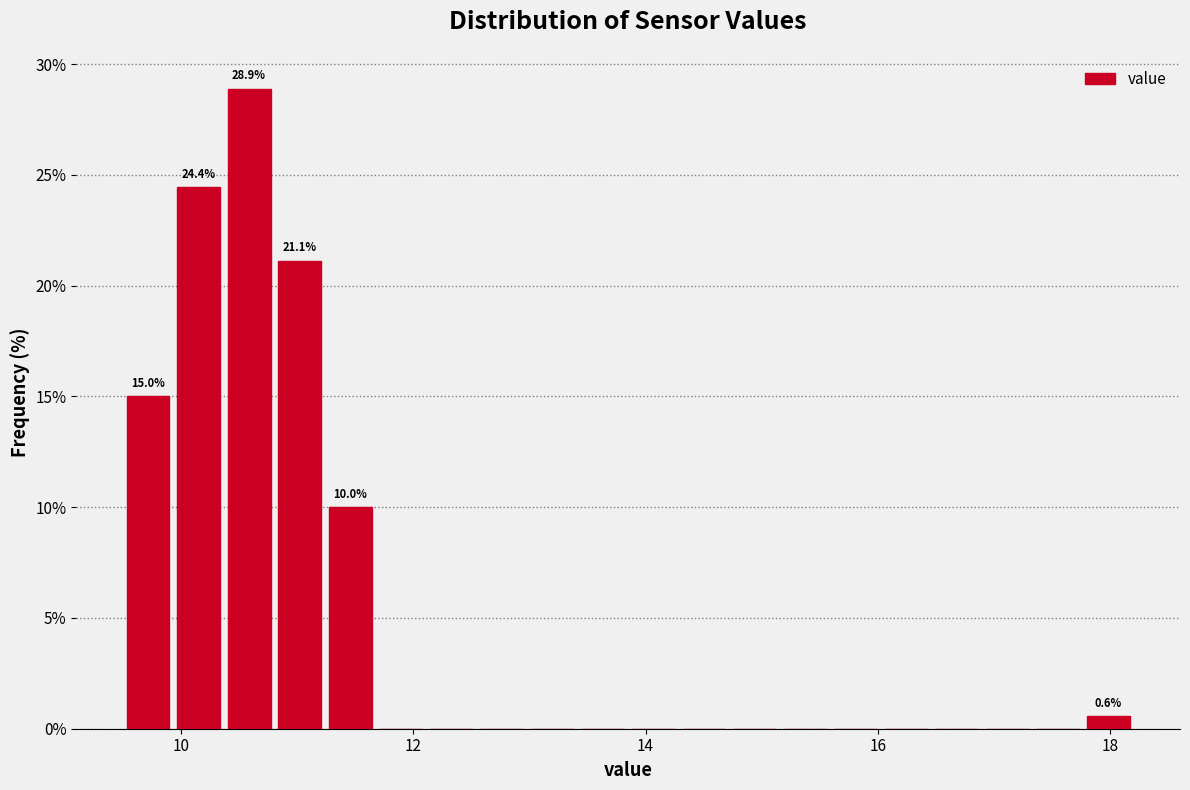

Around what value on the x-axis is the tallest bar? Give the approximate position of its centre, as read against the axis.

10.6